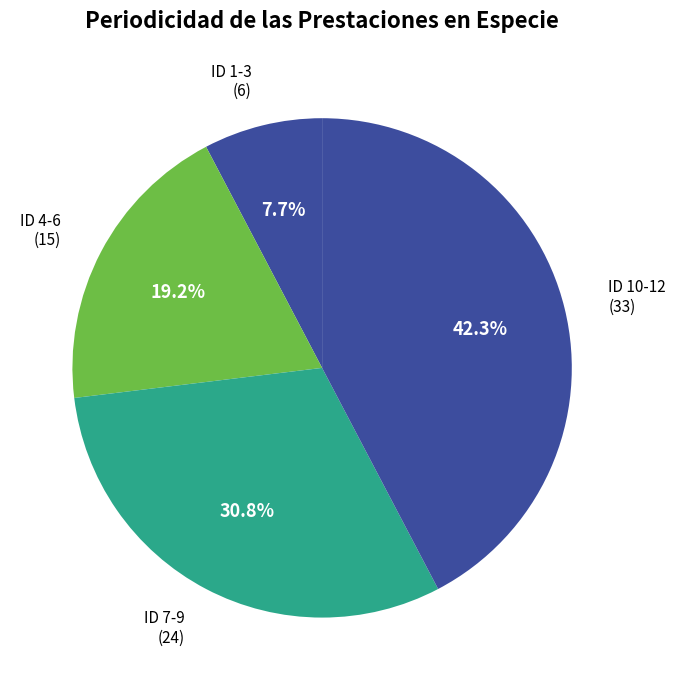

Count the number of slices in the pie.

4